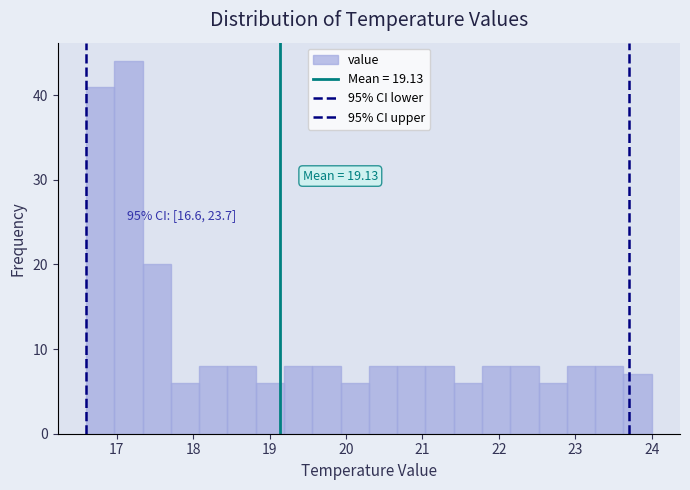

Read against the x-axis, roughly where is the centre of the tallest bar?

17.2